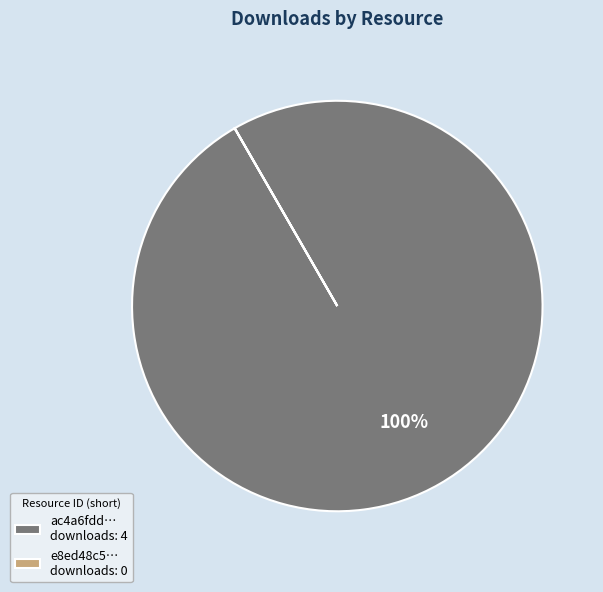

To the nearest percent, what is the difference between the largest and smallest slice percentages?

100%